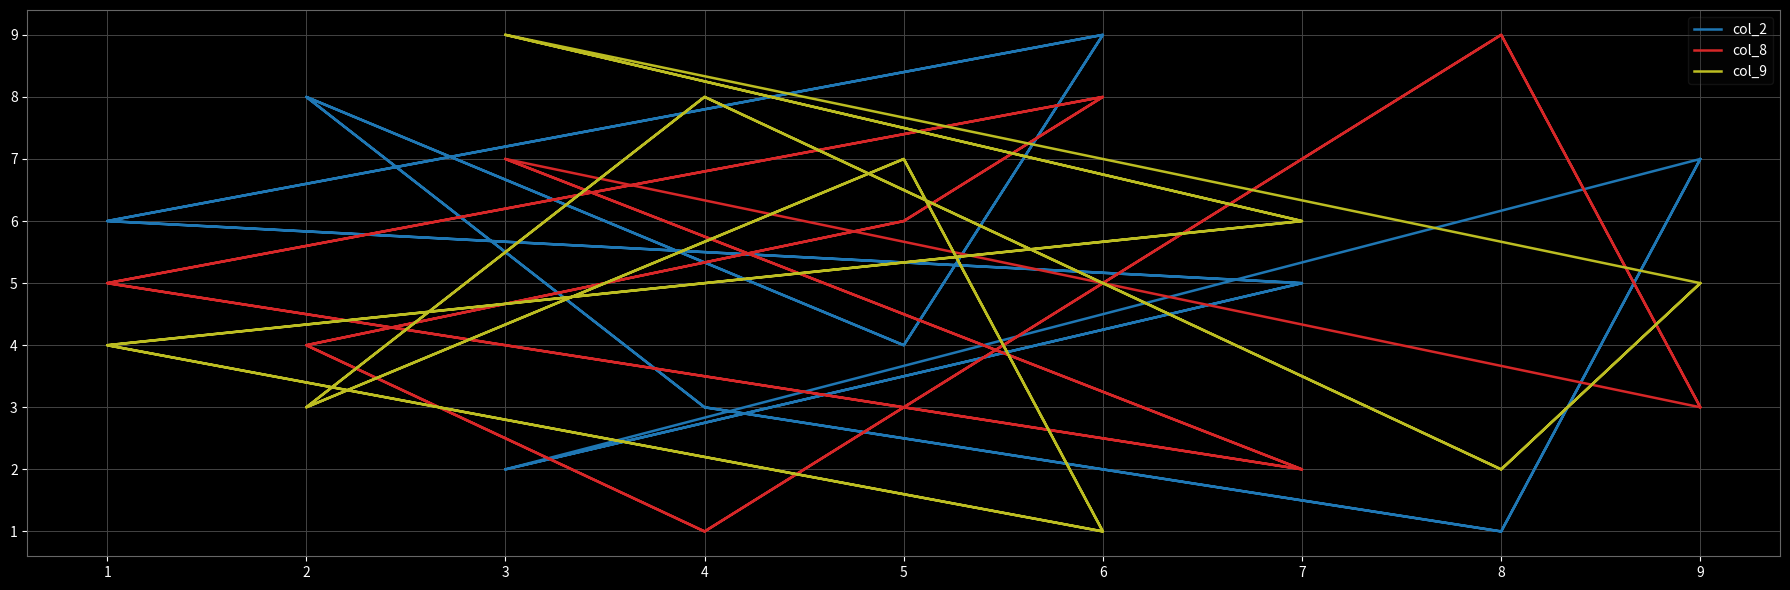

What is the average value of the col_2 series?

5